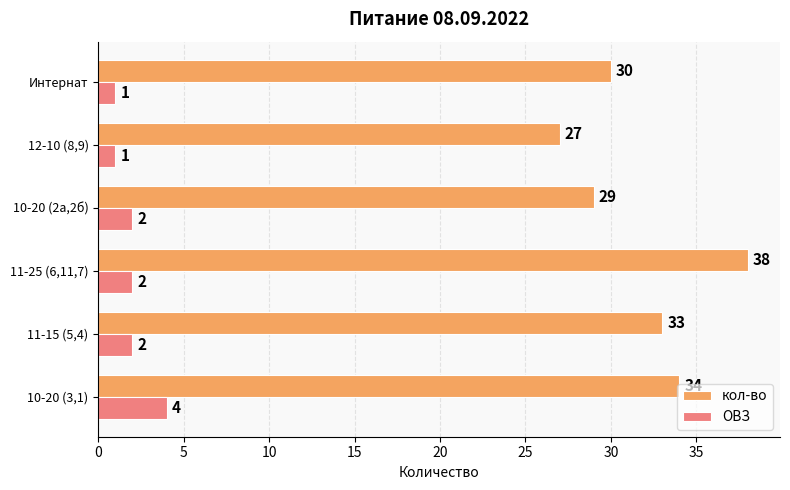

What is the greatest value displayed?

38